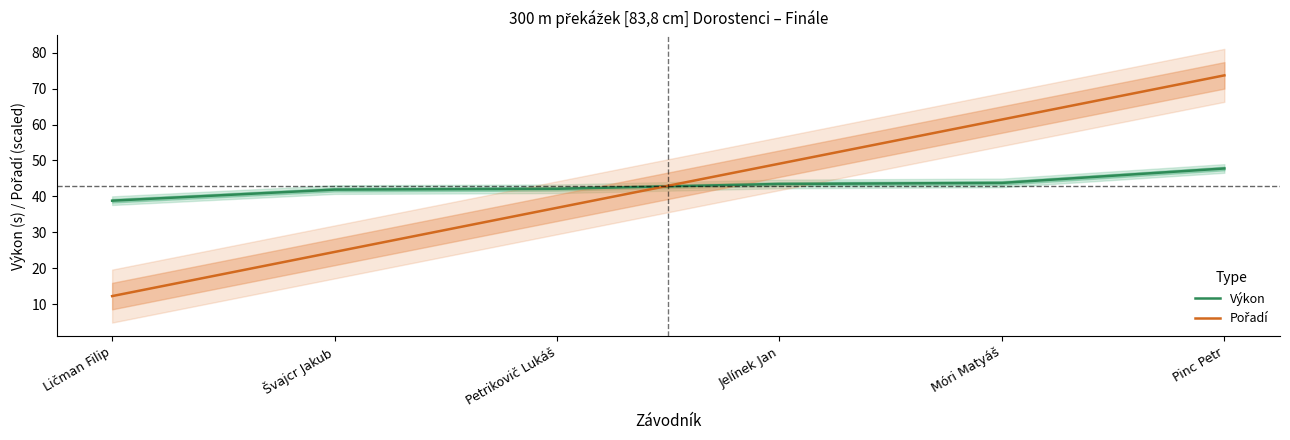

What is the difference between the Pořadí values at Pinc Petr and Petrikovič Lukáš?

36.8